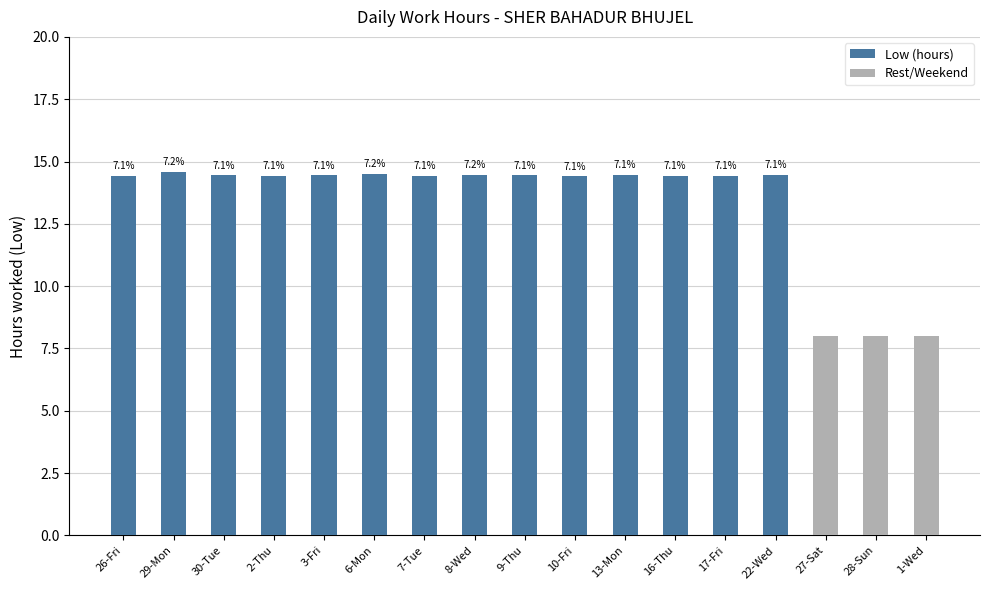

The value of Low (hours) at 29-Mon is 14.6. True or false?

True